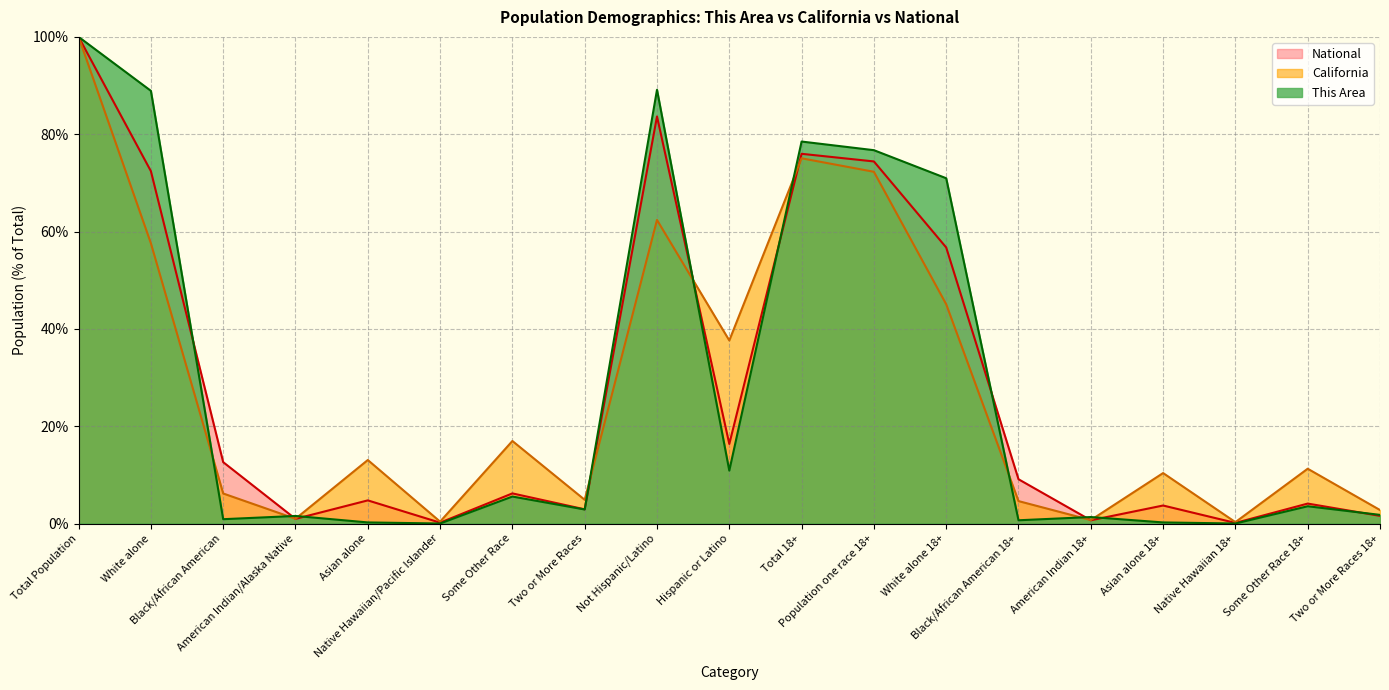

Which series has the largest range (max minus min)?

This Area